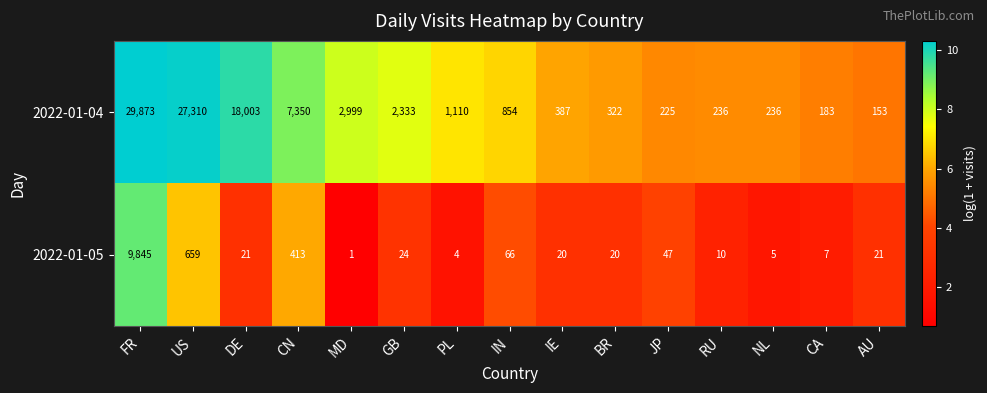

How many data points does each series have?

15